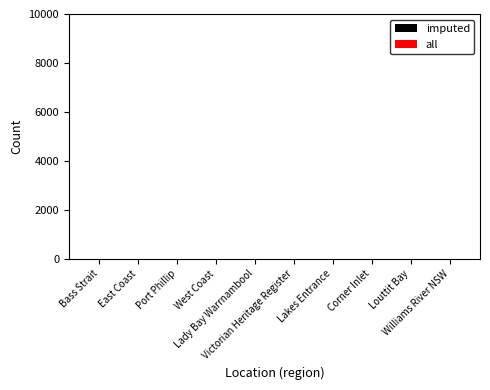

Count the number of data series in this chart.

2